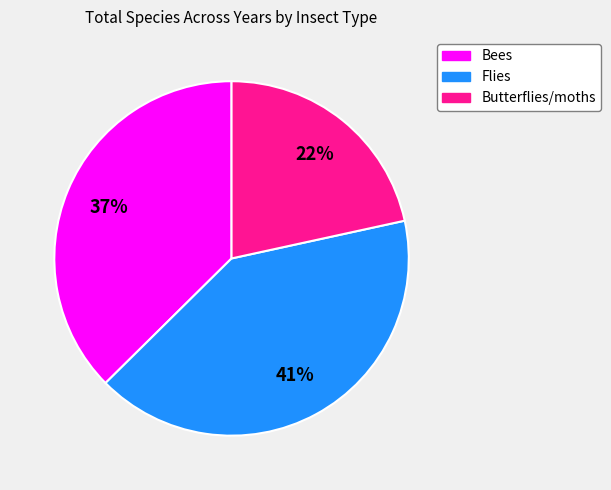

Is there a majority slice in this chart?

No